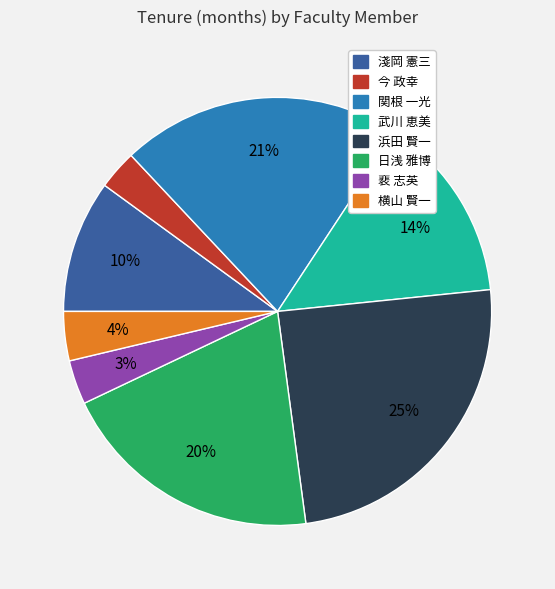

Which has a higher value, 浜田 賢一 or 今 政幸?

浜田 賢一